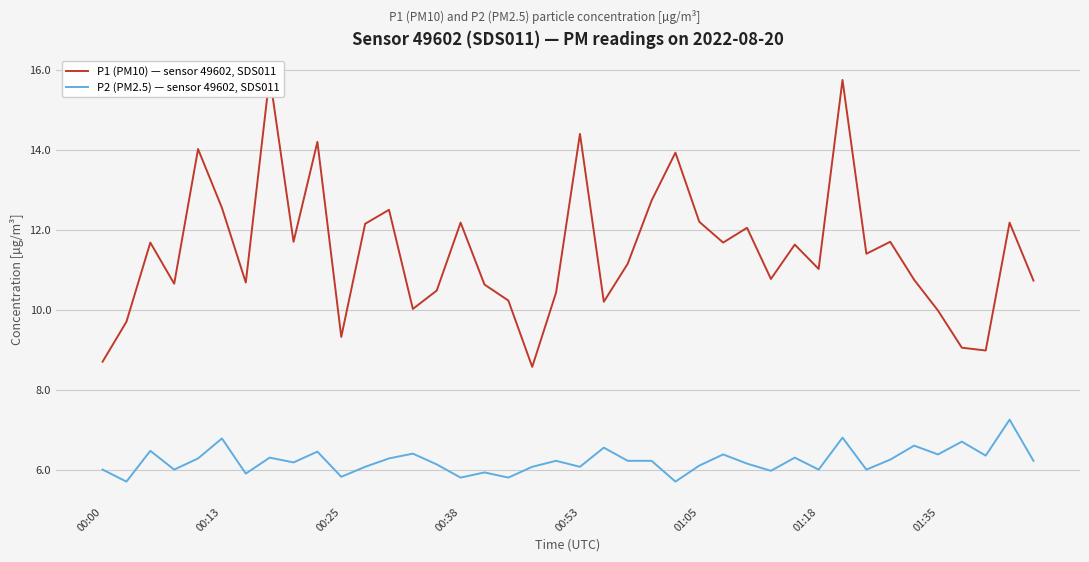

Rank the series by their maximum value, from highest to lowest.

P1 (PM10) — sensor 49602, SDS011, P2 (PM2.5) — sensor 49602, SDS011